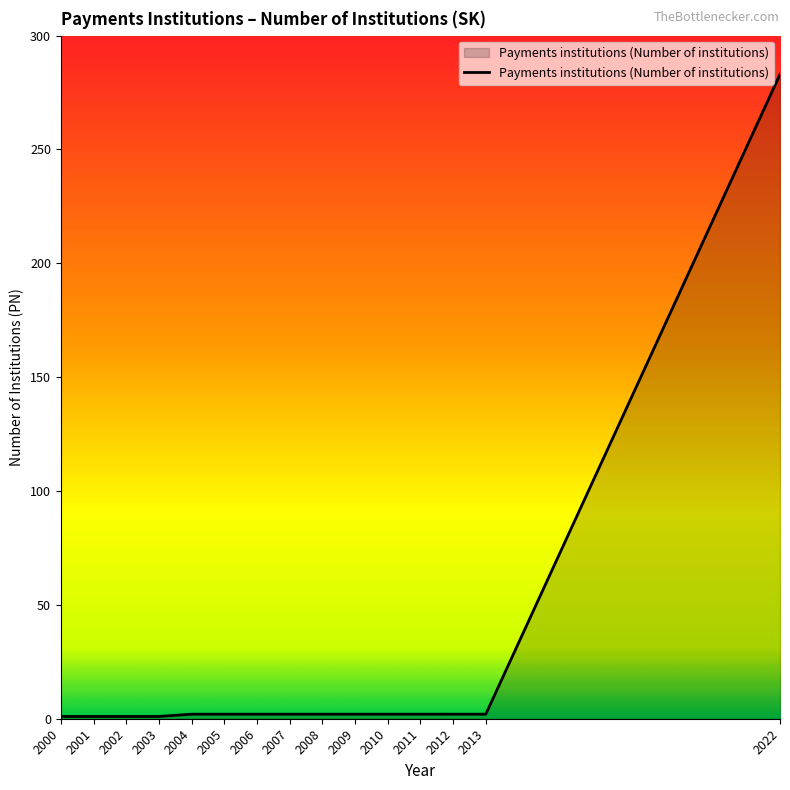

True or false: the data shows 2 at 2009.

True